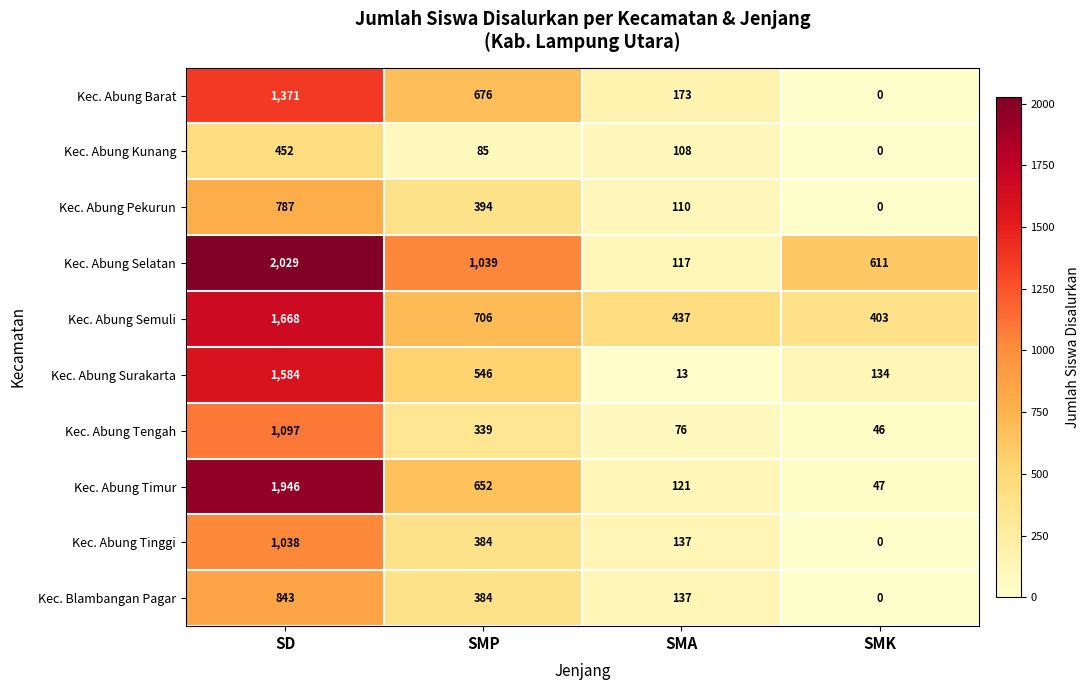

At which category does the chart reach its peak across all series?

SD